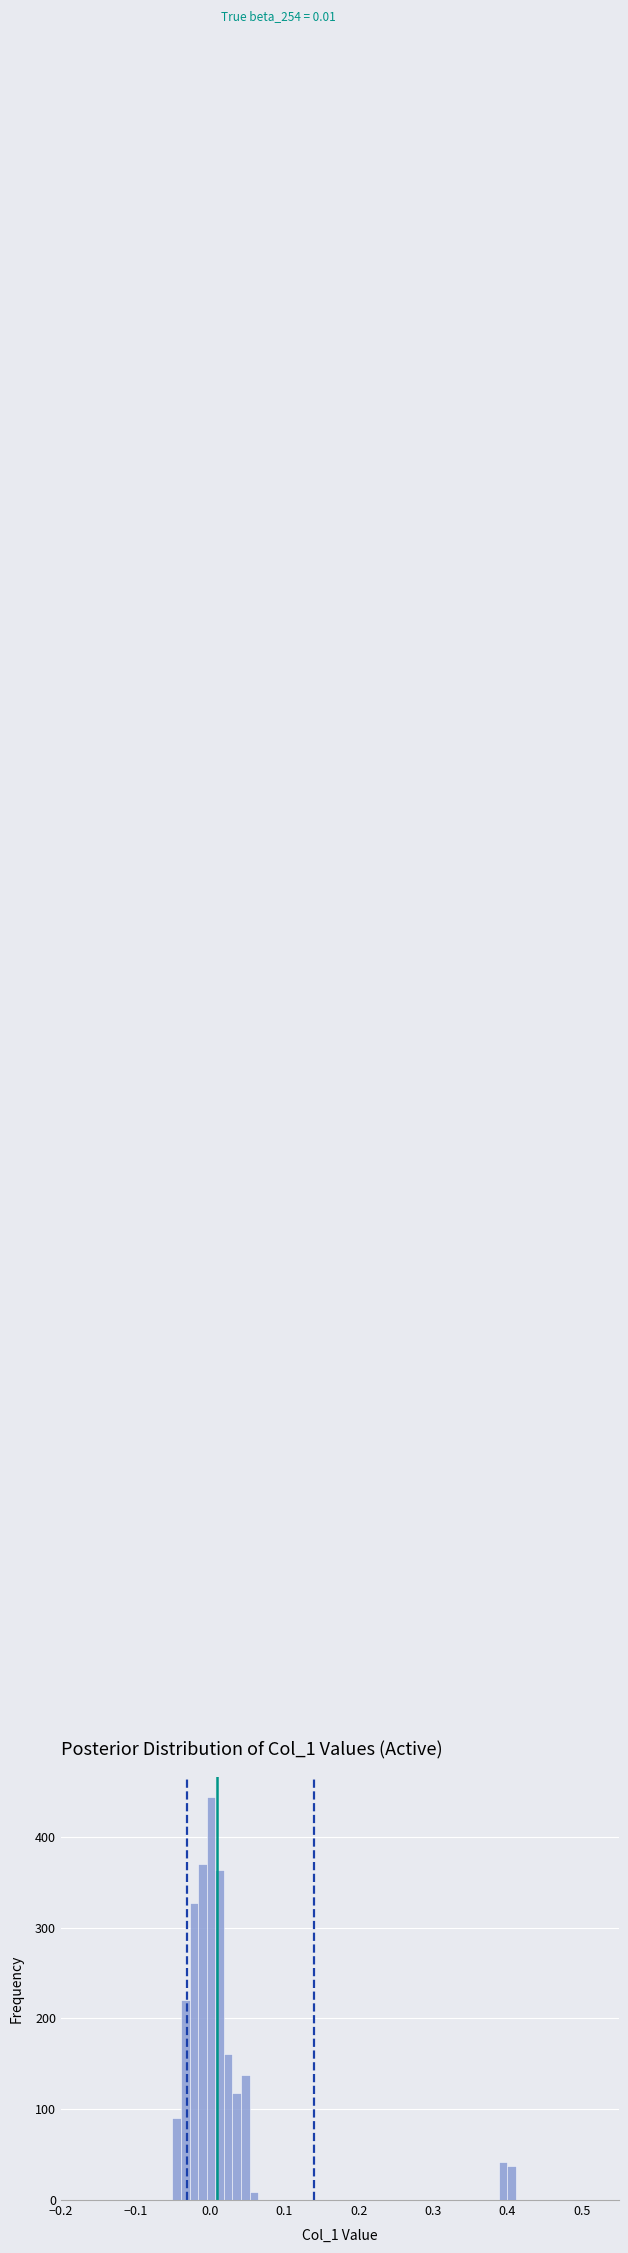

Read against the x-axis, roughly where is the centre of the tallest bar?

0.02